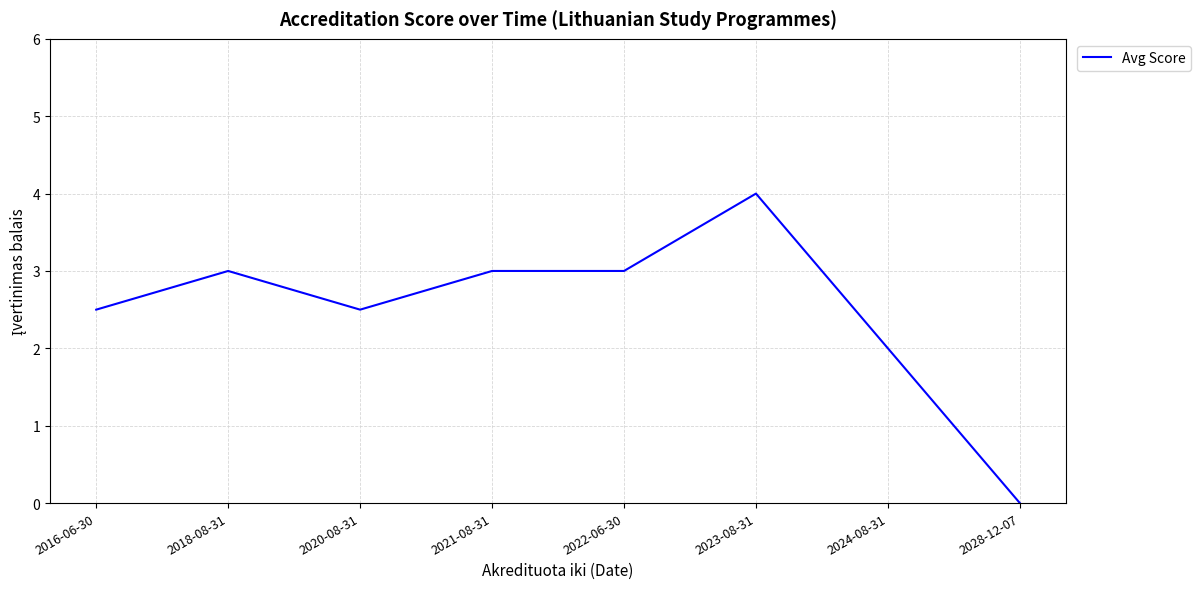

What position from the left is 2018-08-31?

2